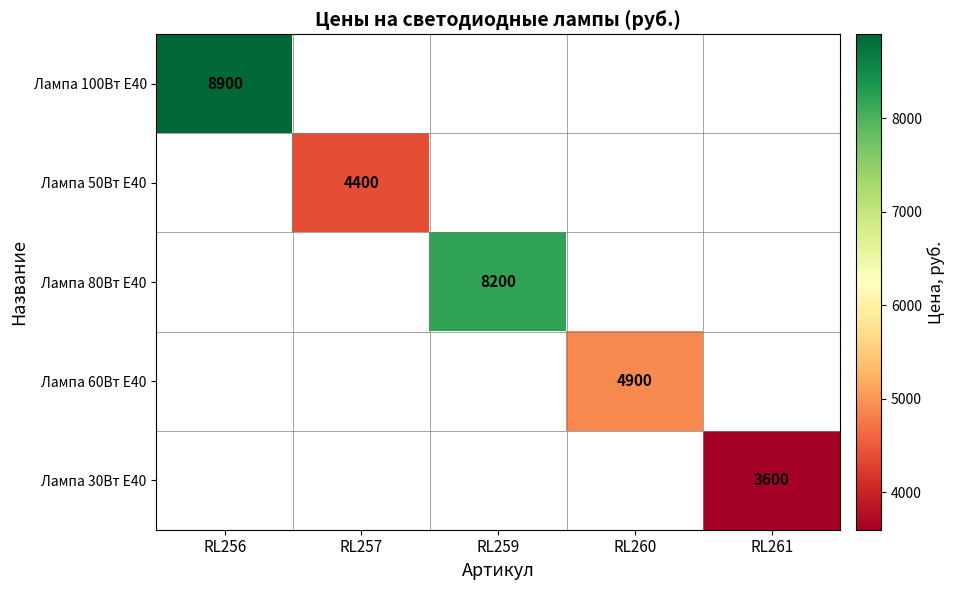

Is it true that Лампа 50Вт Е40 equals 4400 at RL257?

True